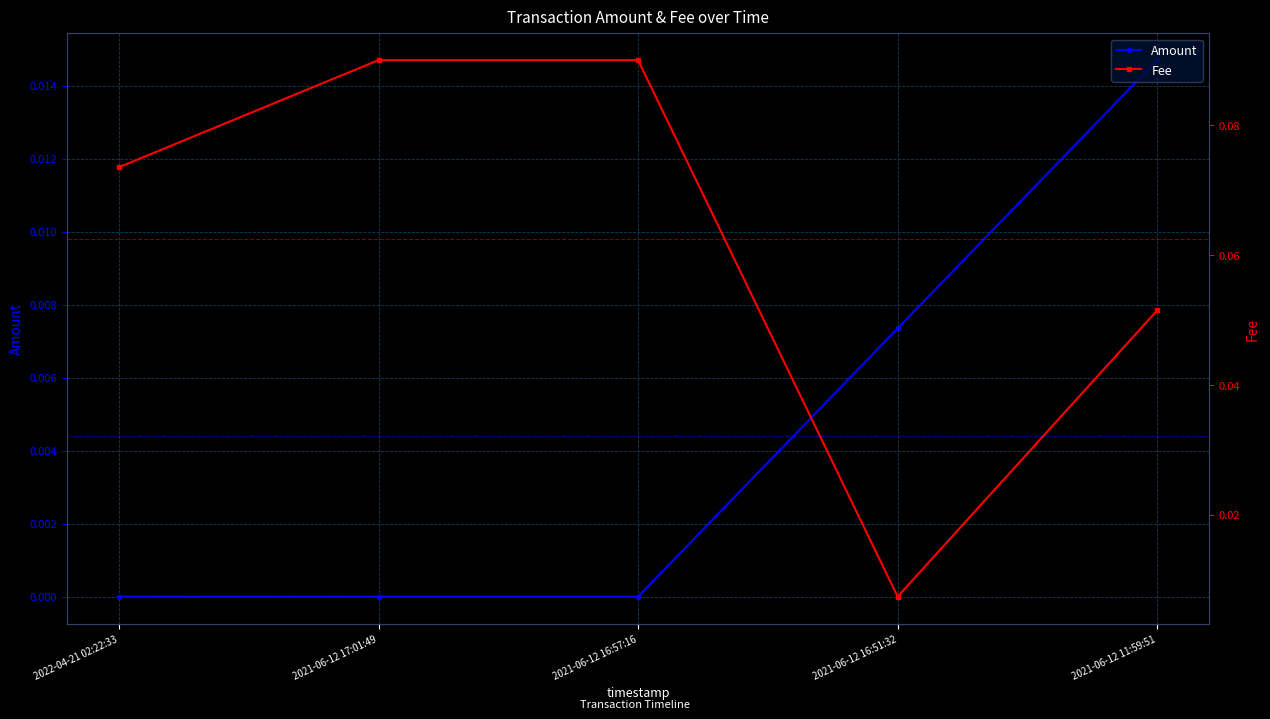

Which category has the highest value in the Amount series?

2021-06-12 11:59:51